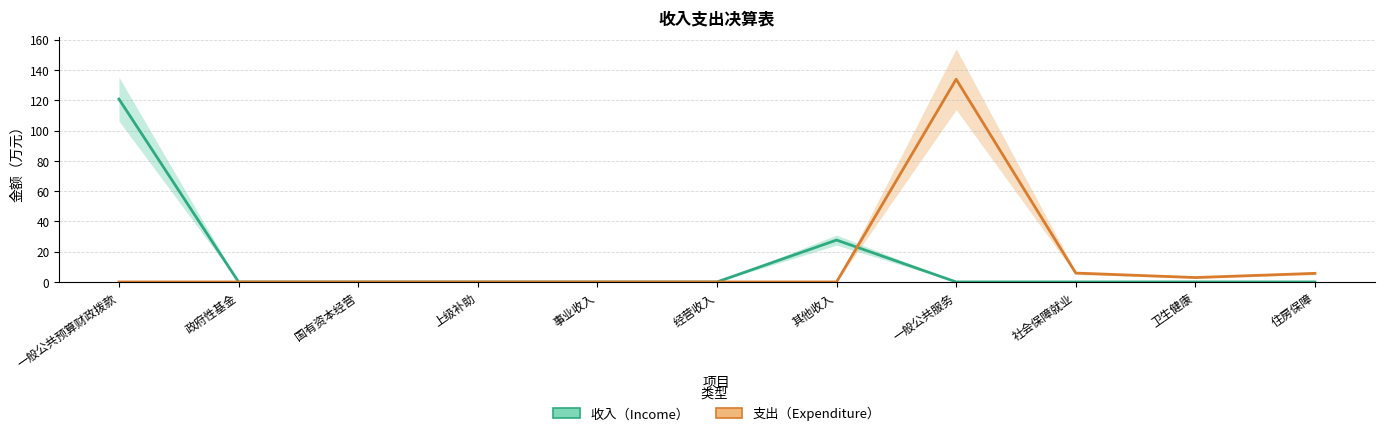

The value of 支出（Expenditure） at 国有资本经营 is -67.0. True or false?

False